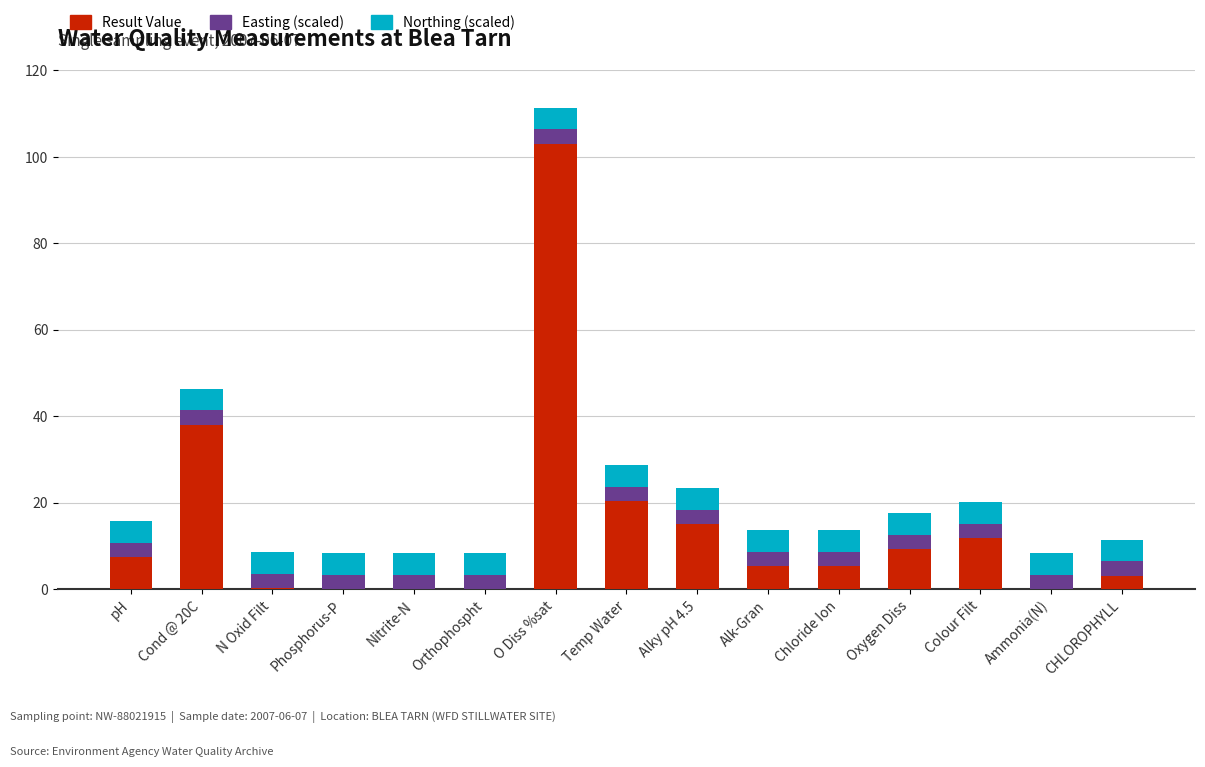

What is the maximum value for Result Value?

103.0